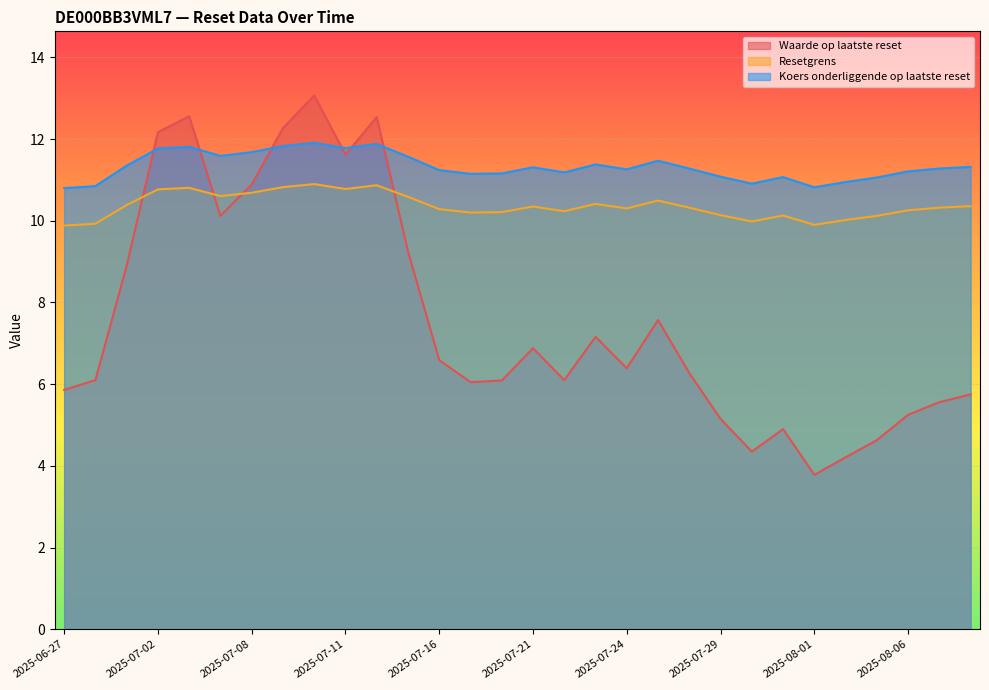

What is the difference between the highest and lowest values at 2025-07-09?

1.4